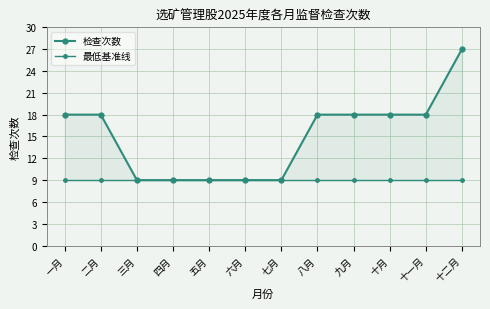

At which category is the sum across all series the highest?

十二月